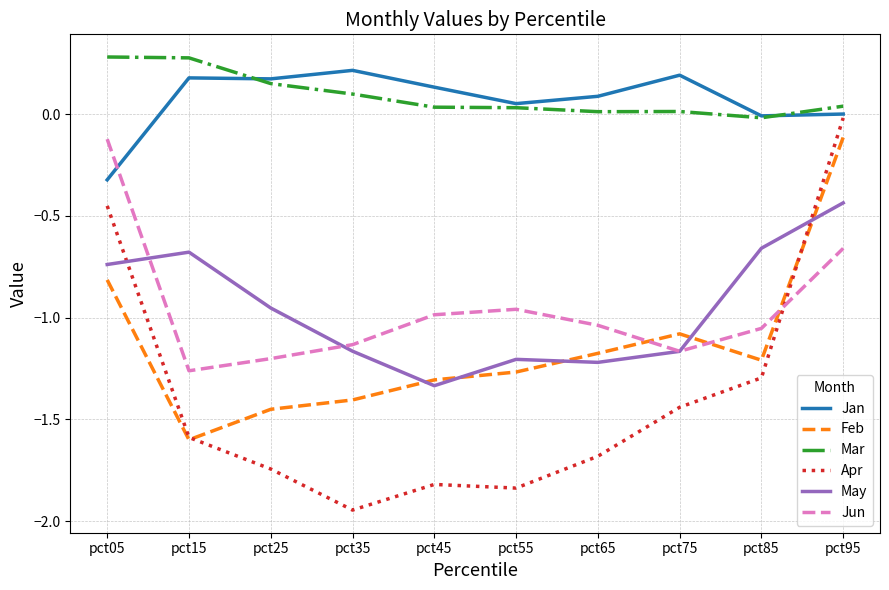

Which series has the largest range (max minus min)?

Apr